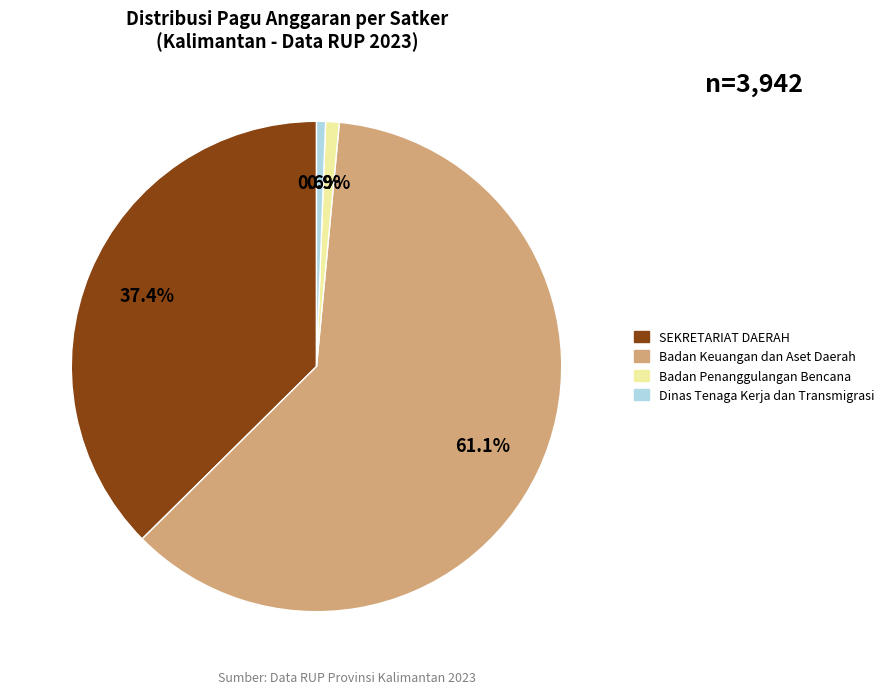

Which category has the biggest portion of the pie?

Badan Keuangan dan Aset Daerah